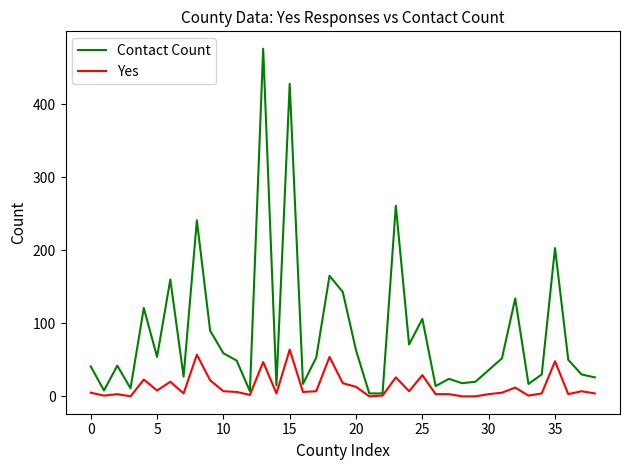

List the series in order of their overall mean, lowest first.

Yes, Contact Count